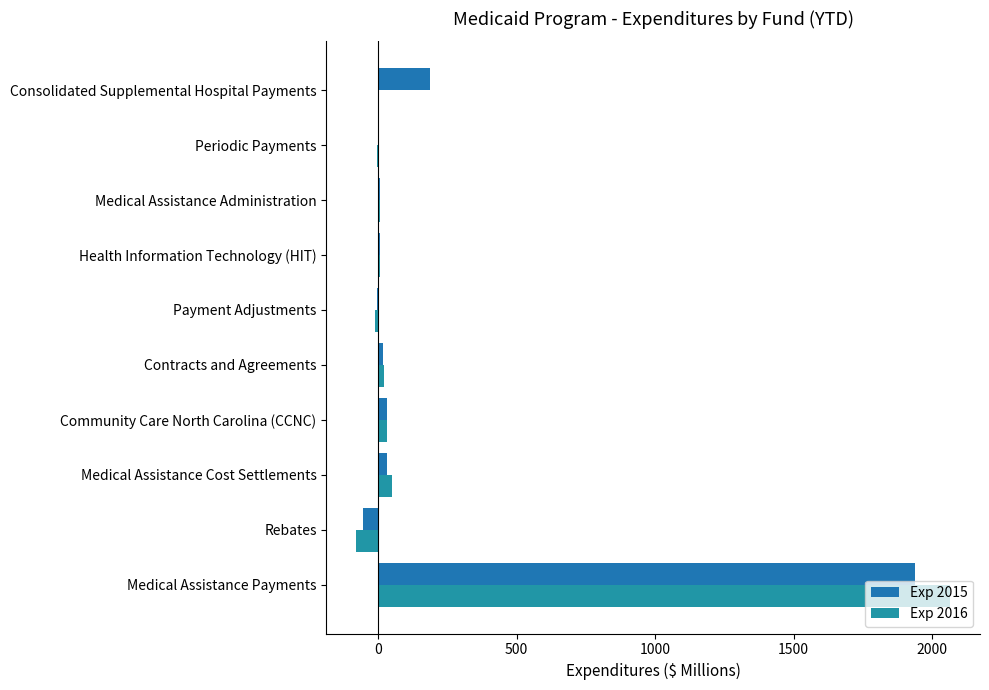

How many distinct data groups are displayed?

2